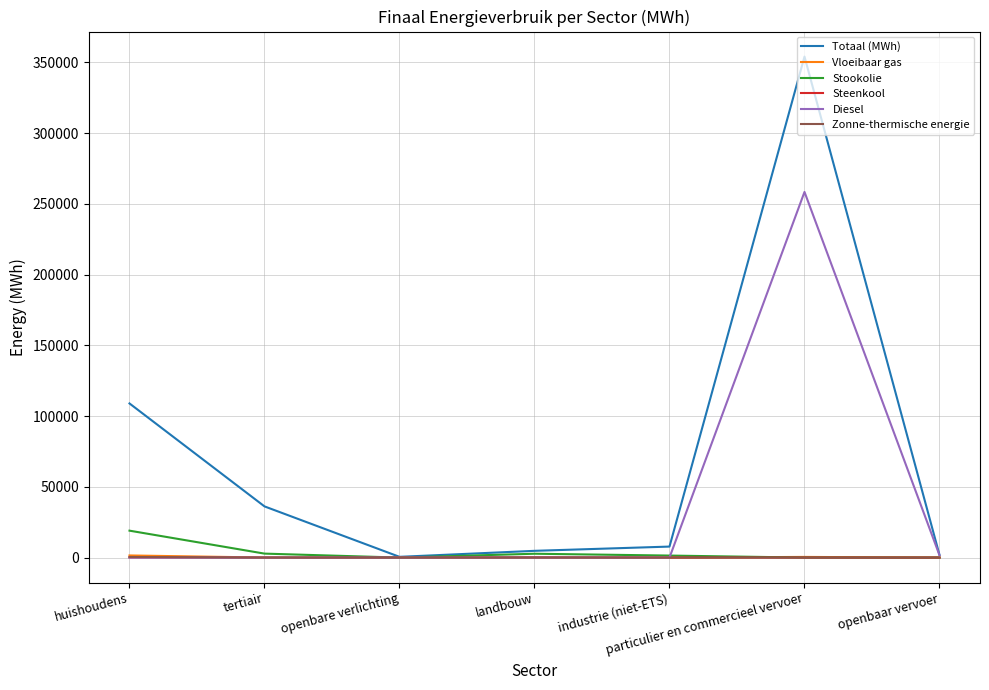

At which label does Totaal (MWh) reach its peak?

particulier en commercieel vervoer